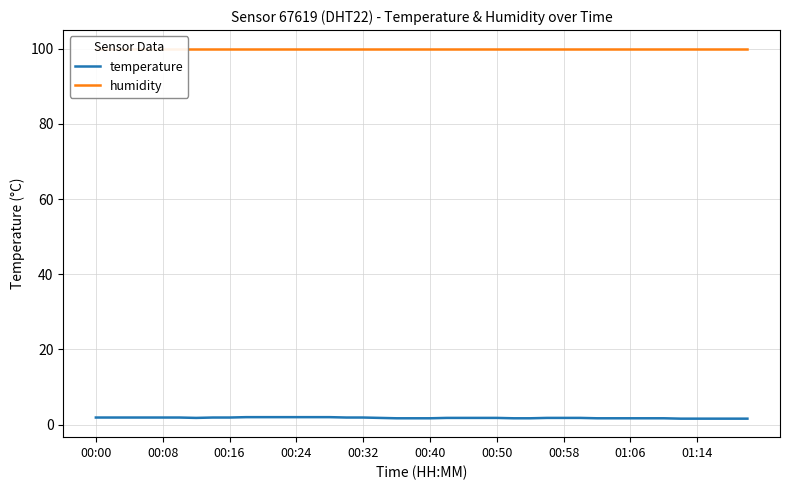

The temperature series shows 1.7 at 01:06. True or false?

True